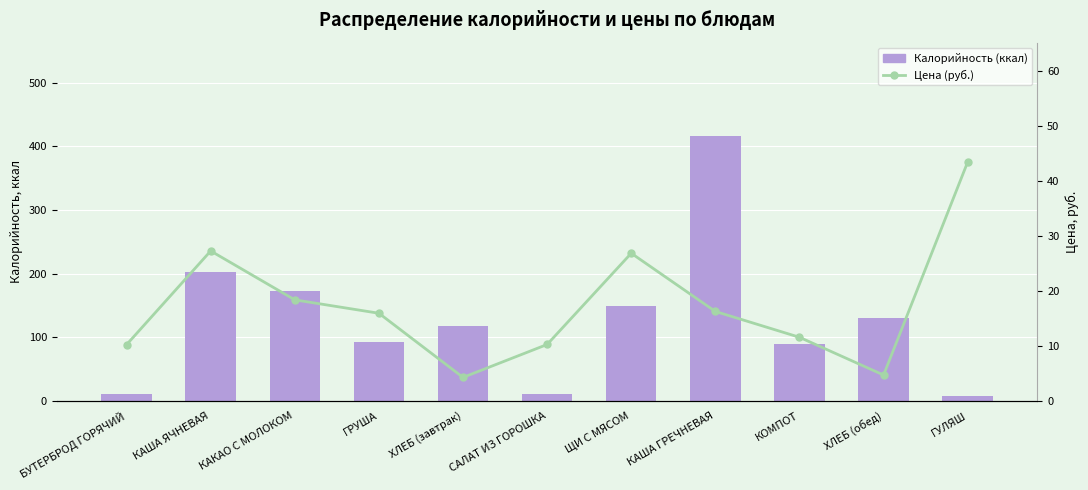

What is the difference between the Калорийность (ккал) values at САЛАТ ИЗ ГОРОШКА and ХЛЕБ (завтрак)?

108.0